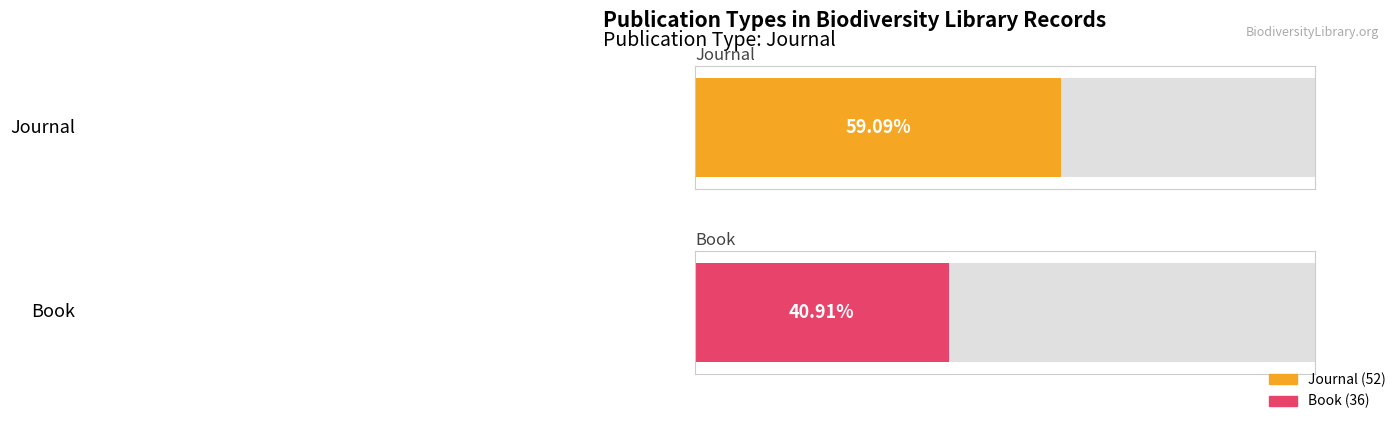

The value of Journal at 16 is 770. True or false?

False